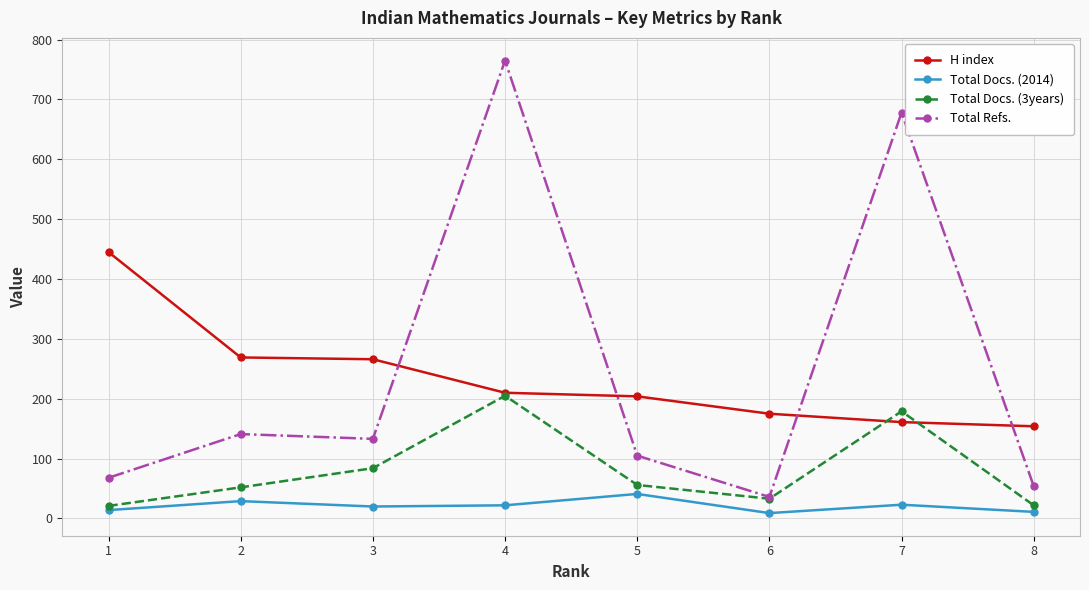

How many data points does each series have?

8